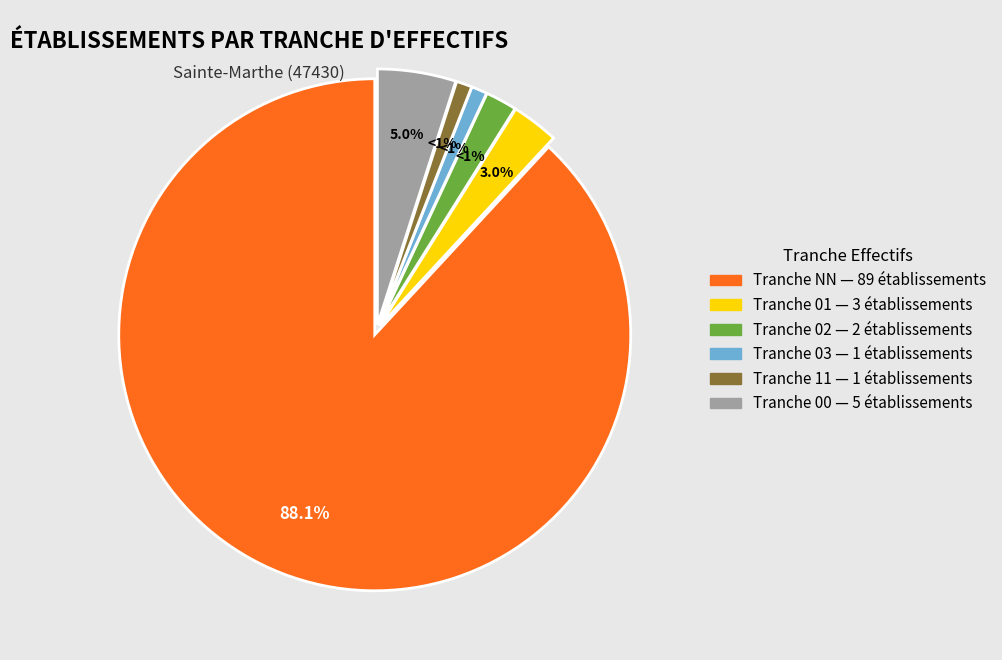

Rank the categories by value from lowest to highest.

03, 11, 02, 01, 00, NN